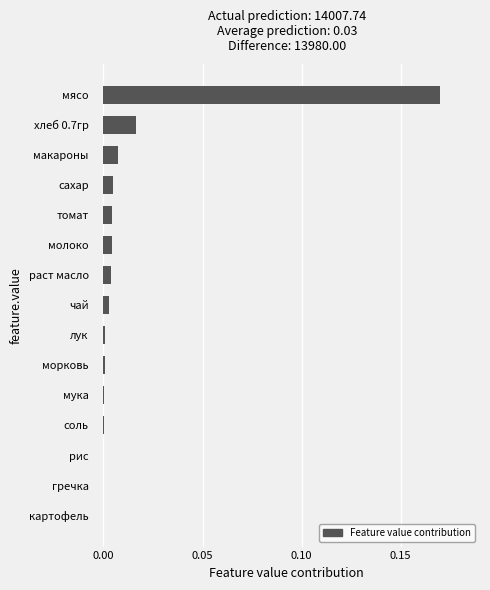

The value at соль is 0.0. True or false?

True